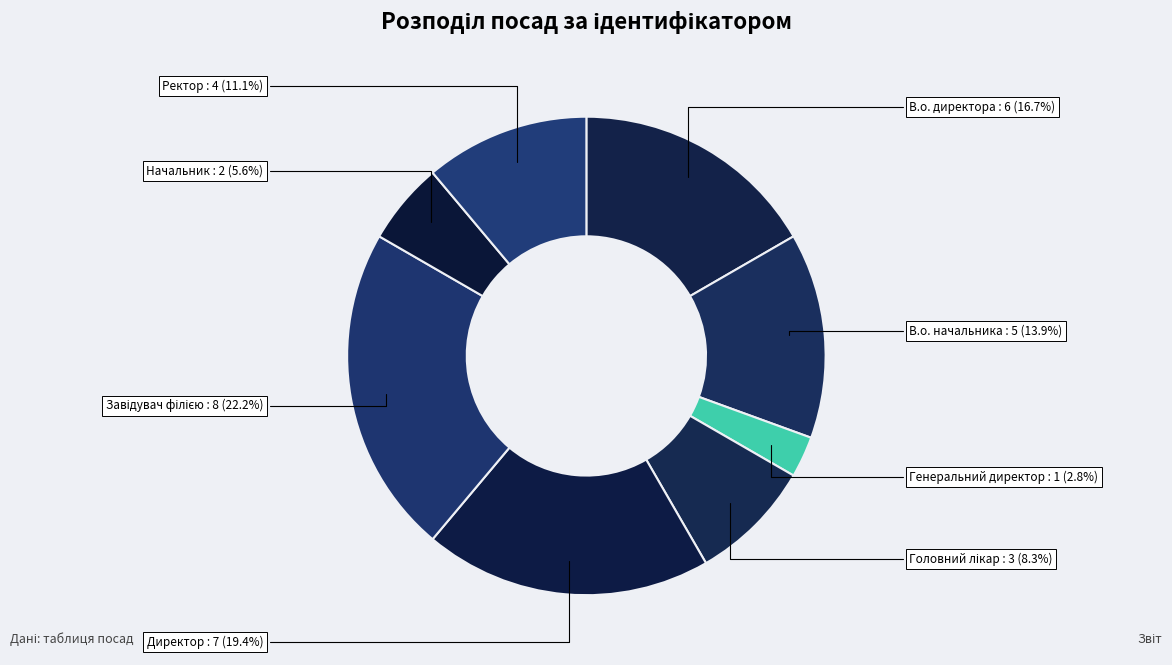

Approximately how many times larger is the value at В.о. директора compared to Генеральний директор?

6.0